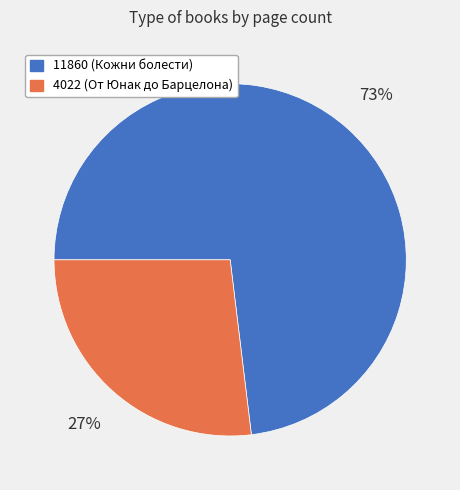

What is the smallest slice in the pie chart?

4022